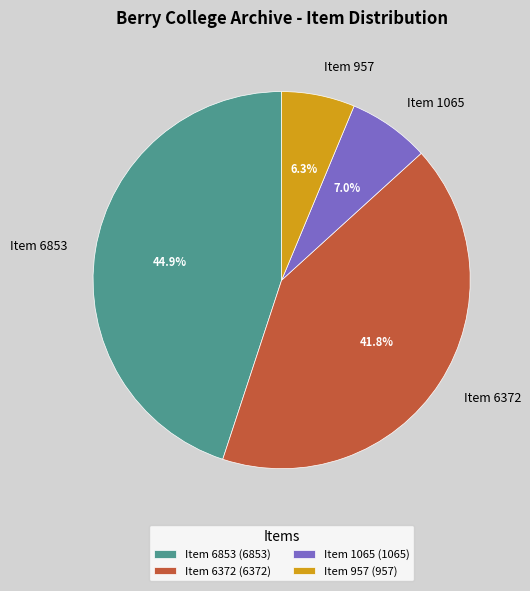

What is the largest slice in the pie chart?

Item 6853